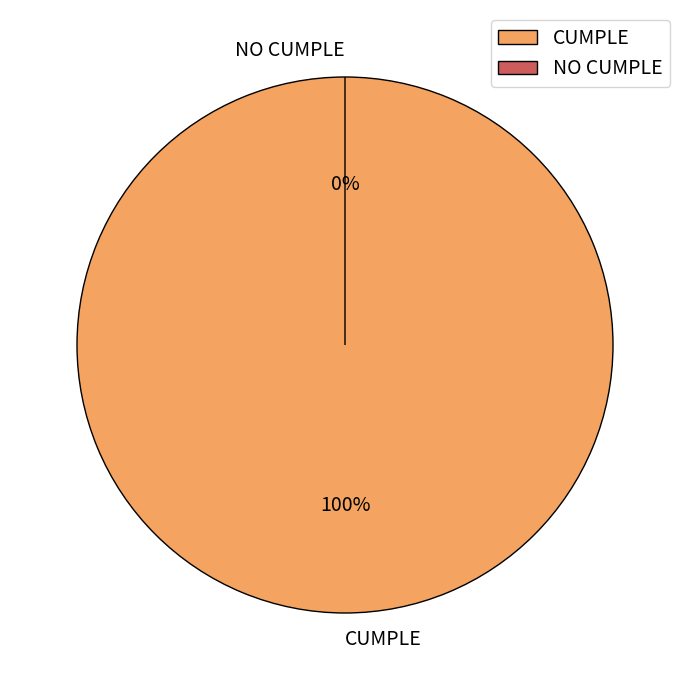

Is the sum of CUMPLE and NO CUMPLE greater than half?

Yes